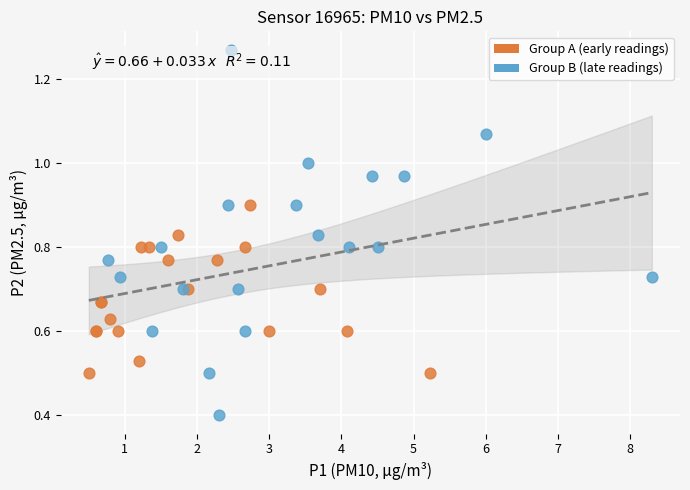

Which series has the widest spread of Y values?

Group B (late readings)